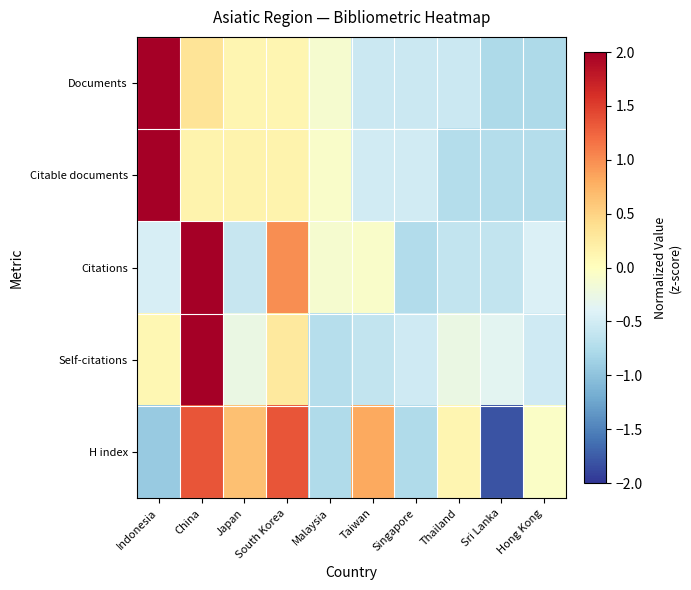

Reading left to right, extract all data points from this chart.

Documents: Indonesia=2.8	China=0.3	Japan=0.1	South Korea=0.1	Malaysia=-0.1	Taiwan=-0.6	Singapore=-0.6	Thailand=-0.6	Sri Lanka=-0.8	Hong Kong=-0.8
Citable documents: Indonesia=2.8	China=0.2	Japan=0.2	South Korea=0.2	Malaysia=-0.1	Taiwan=-0.5	Singapore=-0.5	Thailand=-0.7	Sri Lanka=-0.7	Hong Kong=-0.7
Citations: Indonesia=-0.5	China=2.6	Japan=-0.6	South Korea=1.0	Malaysia=-0.1	Taiwan=-0.1	Singapore=-0.7	Thailand=-0.6	Sri Lanka=-0.6	Hong Kong=-0.4
Self-citations: Indonesia=0.1	China=2.9	Japan=-0.3	South Korea=0.3	Malaysia=-0.7	Taiwan=-0.6	Singapore=-0.5	Thailand=-0.3	Sri Lanka=-0.3	Hong Kong=-0.5
H index: Indonesia=-0.9	China=1.3	Japan=0.6	South Korea=1.3	Malaysia=-0.8	Taiwan=0.8	Singapore=-0.8	Thailand=0.1	Sri Lanka=-1.8	Hong Kong=-0.1